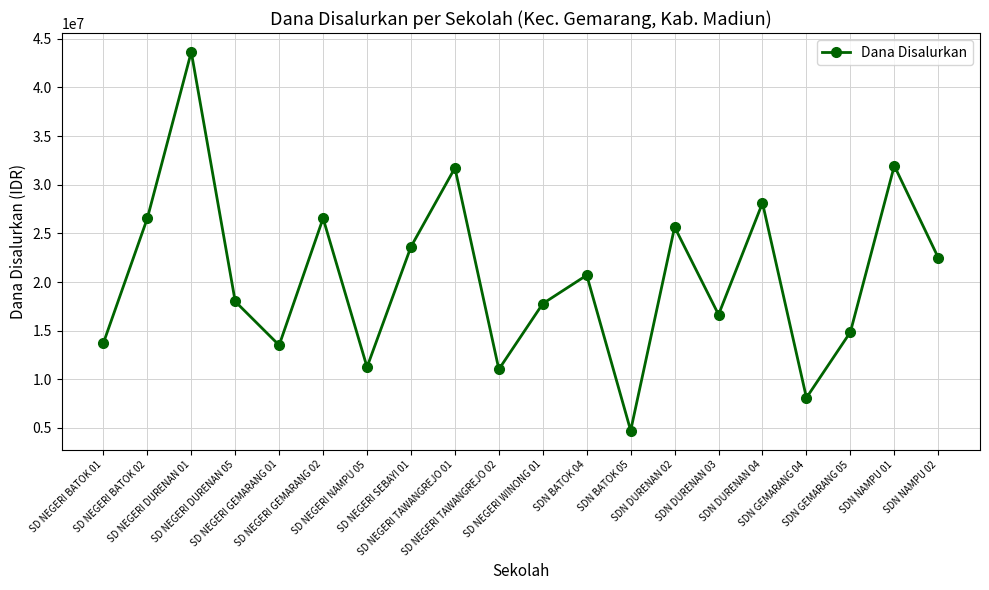

What is the smallest value displayed?

4725000